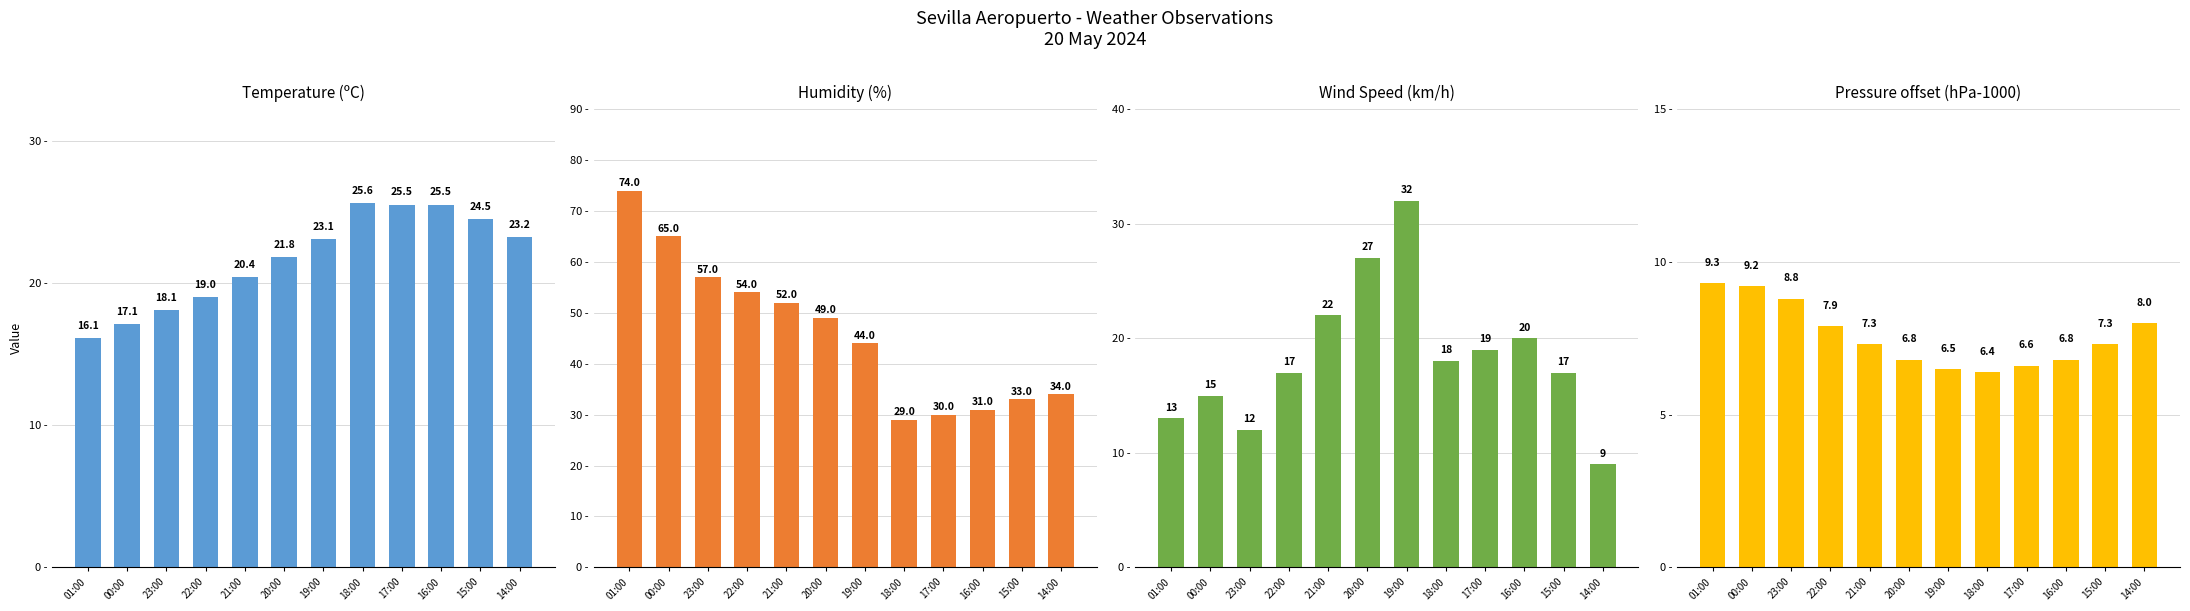

Which label corresponds to the largest value in the chart?

01:00